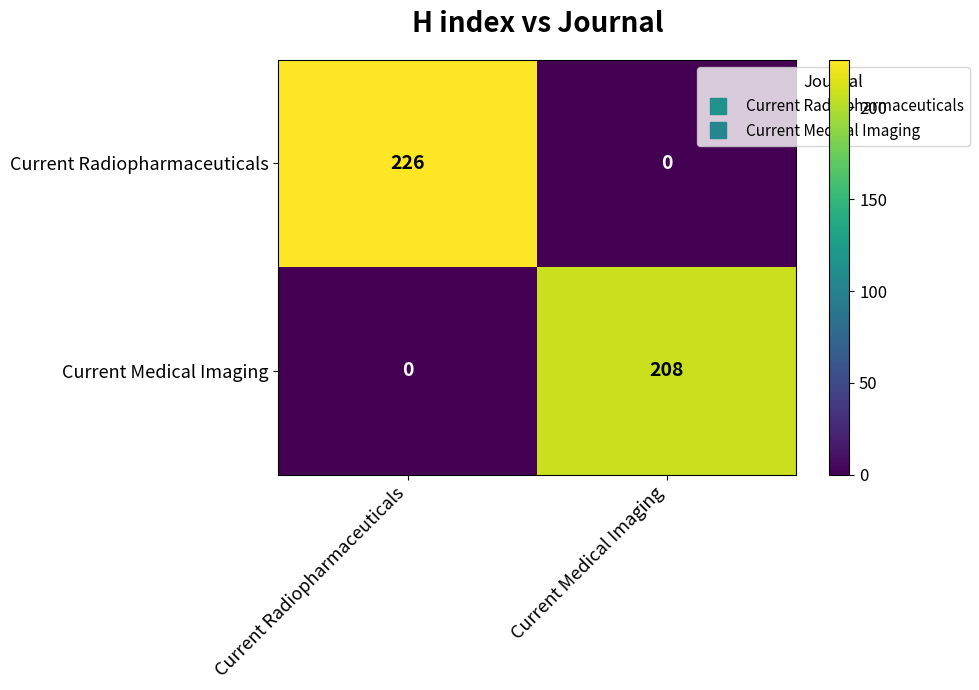

Reading left to right, list all the values displayed in this chart.

Current Radiopharmaceuticals: 226	0
Current Medical Imaging: 0	208